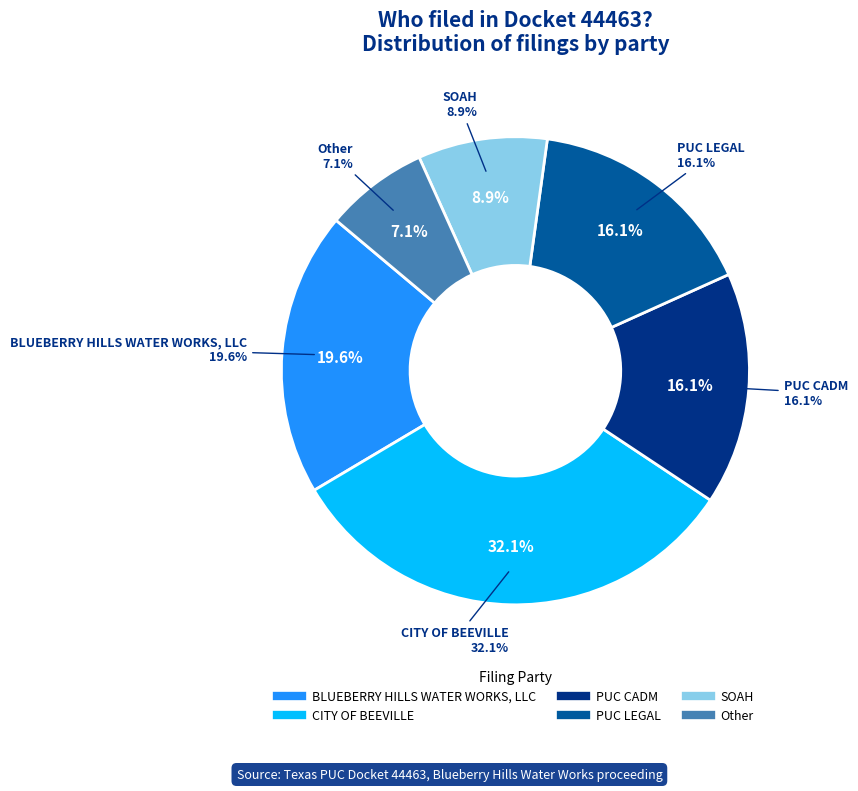

True or false: PUC CADM accounts for 16% of the total.

True